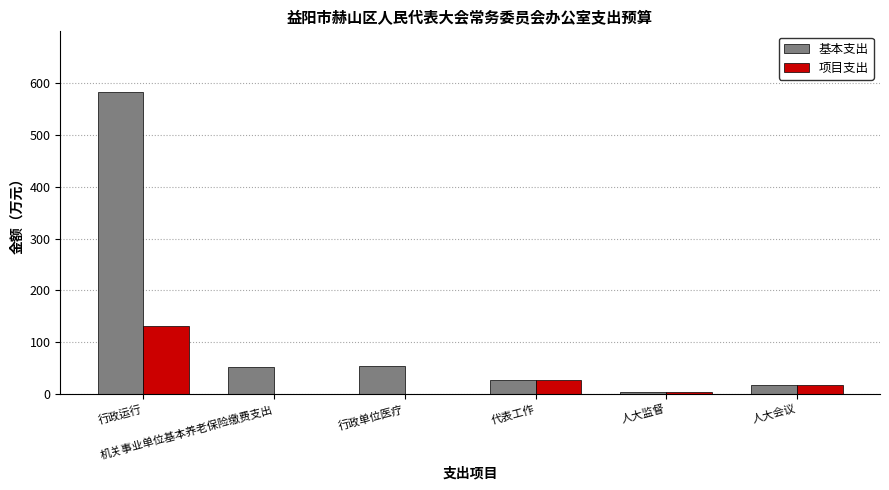

Which series has the largest total across all categories?

基本支出